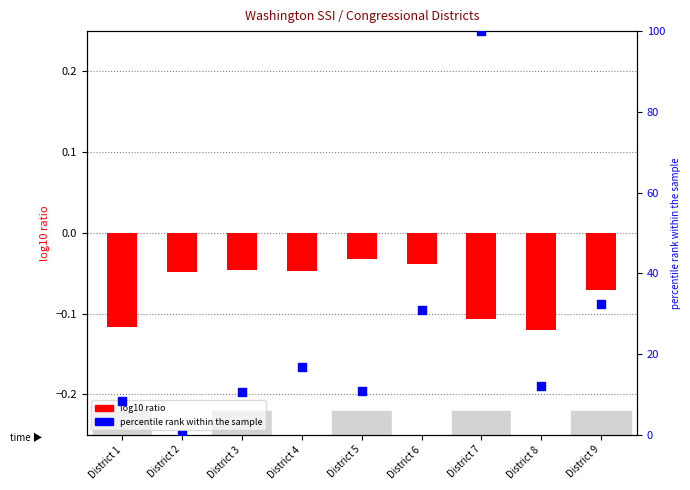

Which series reaches the maximum Y coordinate?

percentile rank within the sample